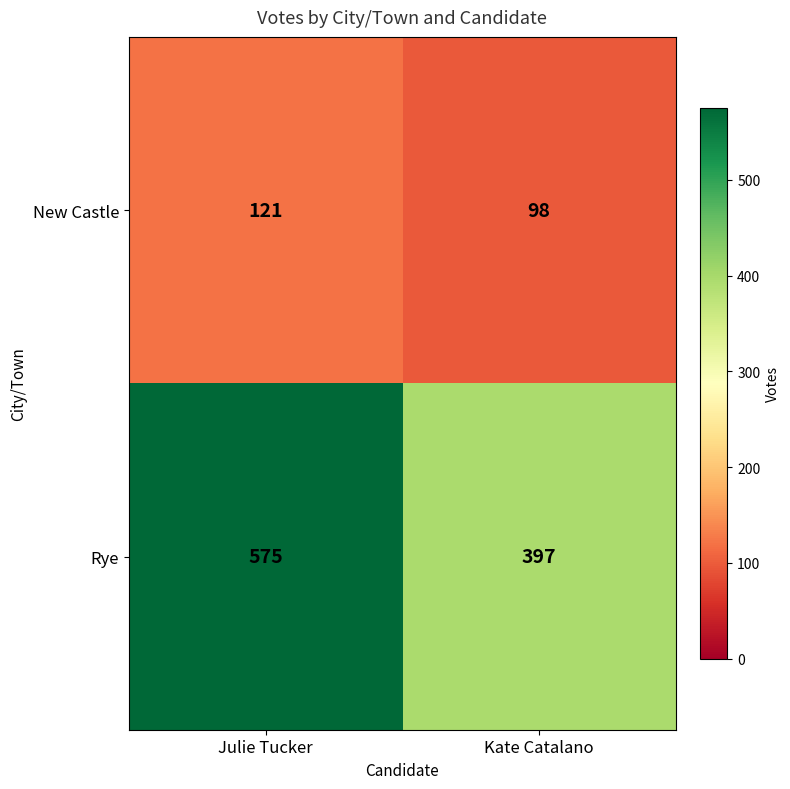

What is the greatest value displayed?

575